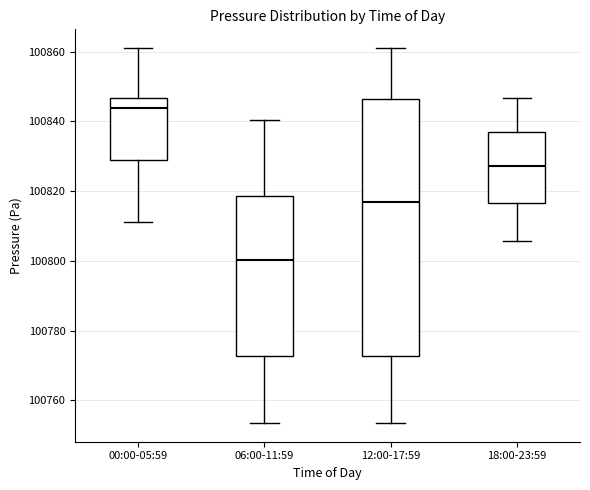

Reading left to right, transcribe this box plot: for each box, give where its median line is, the range the box spans, and where its two whiskers end, as read against the y-axis. The values are not printed on the chart, so give them approximately, as read against the axis.

00:00-05:59: median 100844, box 100828 to 100846, whiskers 100812 to 100862
06:00-11:59: median 100800, box 100772 to 100818, whiskers 100754 to 100840
12:00-17:59: median 100816, box 100772 to 100846, whiskers 100754 to 100862
18:00-23:59: median 100828, box 100816 to 100836, whiskers 100806 to 100846